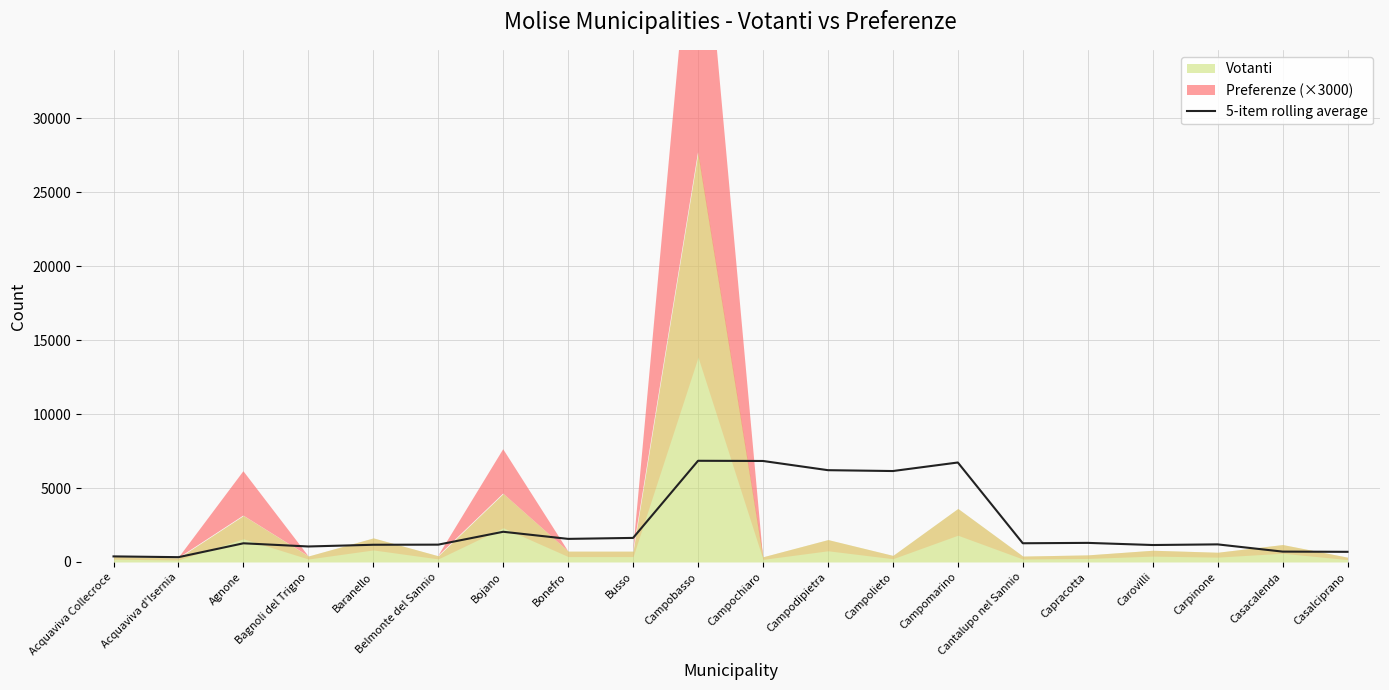

What position from the left is Campodipietra?

12